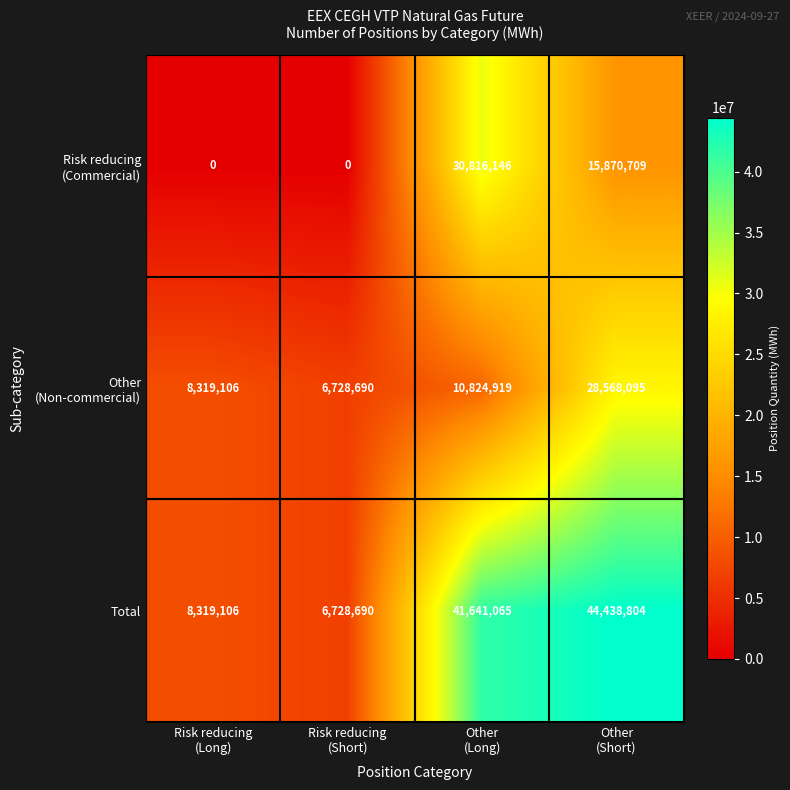

What is the maximum value shown in the chart?

44438804